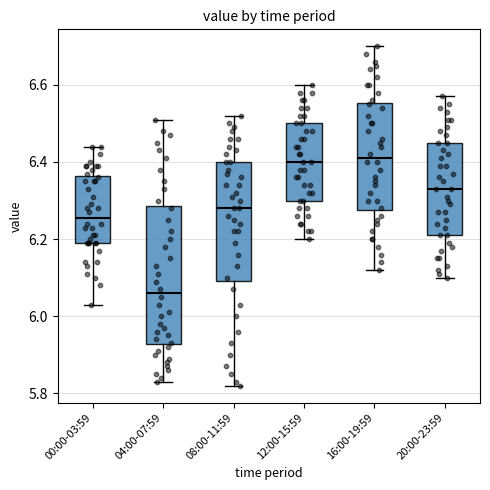

Reading left to right, transcribe this box plot: for each box, give where its median line is, the range the box spans, and where its two whiskers end, as read against the y-axis. The values are not printed on the chart, so give them approximately, as read against the axis.

00:00-03:59: median 6.26, box 6.20 to 6.36, whiskers 6.04 to 6.44
04:00-07:59: median 6.06, box 5.92 to 6.28, whiskers 5.84 to 6.52
08:00-11:59: median 6.28, box 6.10 to 6.40, whiskers 5.82 to 6.52
12:00-15:59: median 6.40, box 6.30 to 6.50, whiskers 6.20 to 6.60
16:00-19:59: median 6.42, box 6.28 to 6.56, whiskers 6.12 to 6.70
20:00-23:59: median 6.34, box 6.22 to 6.46, whiskers 6.10 to 6.58